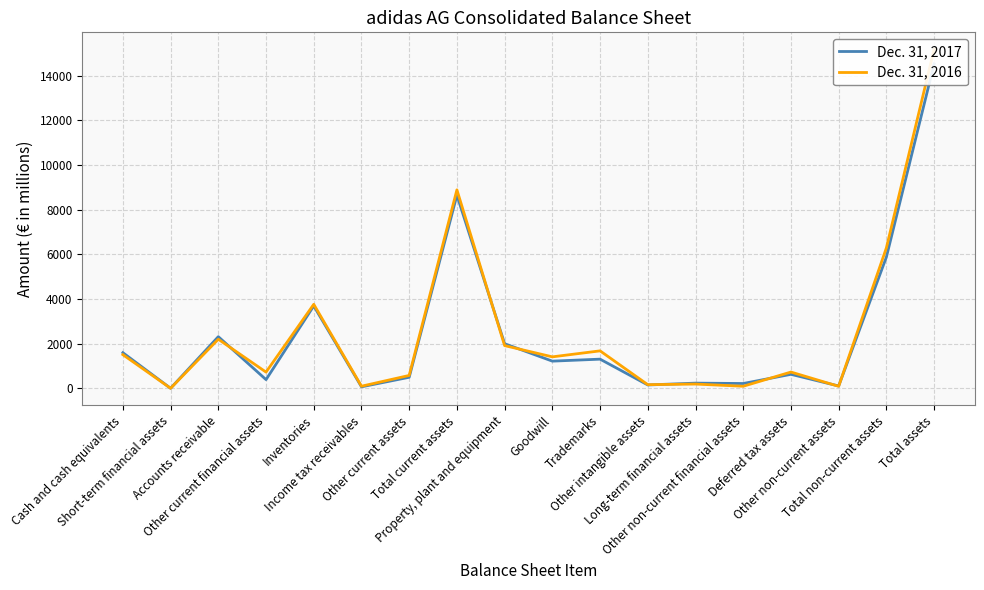

Which series has the largest range (max minus min)?

Dec. 31, 2016